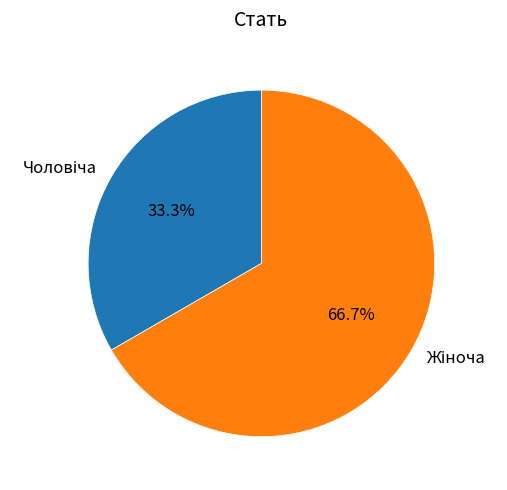

Is there any slice that represents more than half of the pie?

Yes